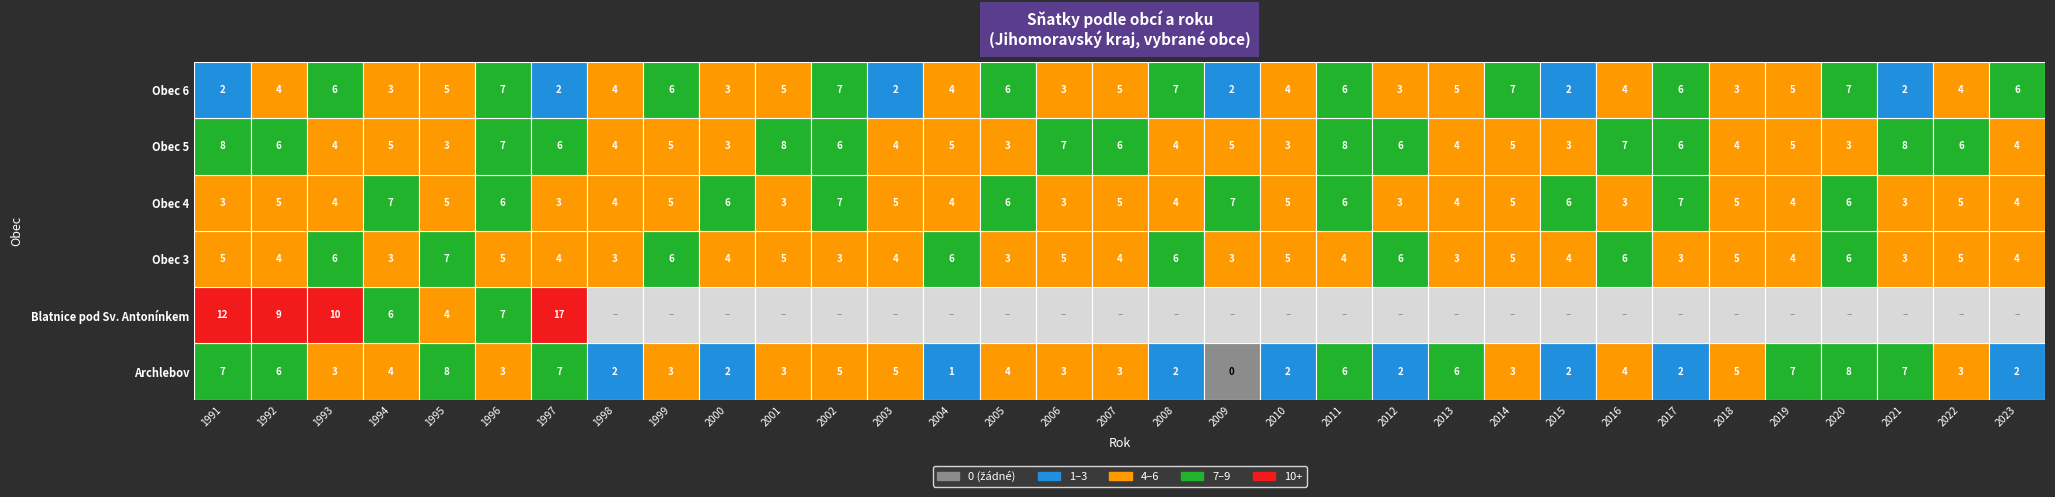

What is the minimum value for Obec 5?

3